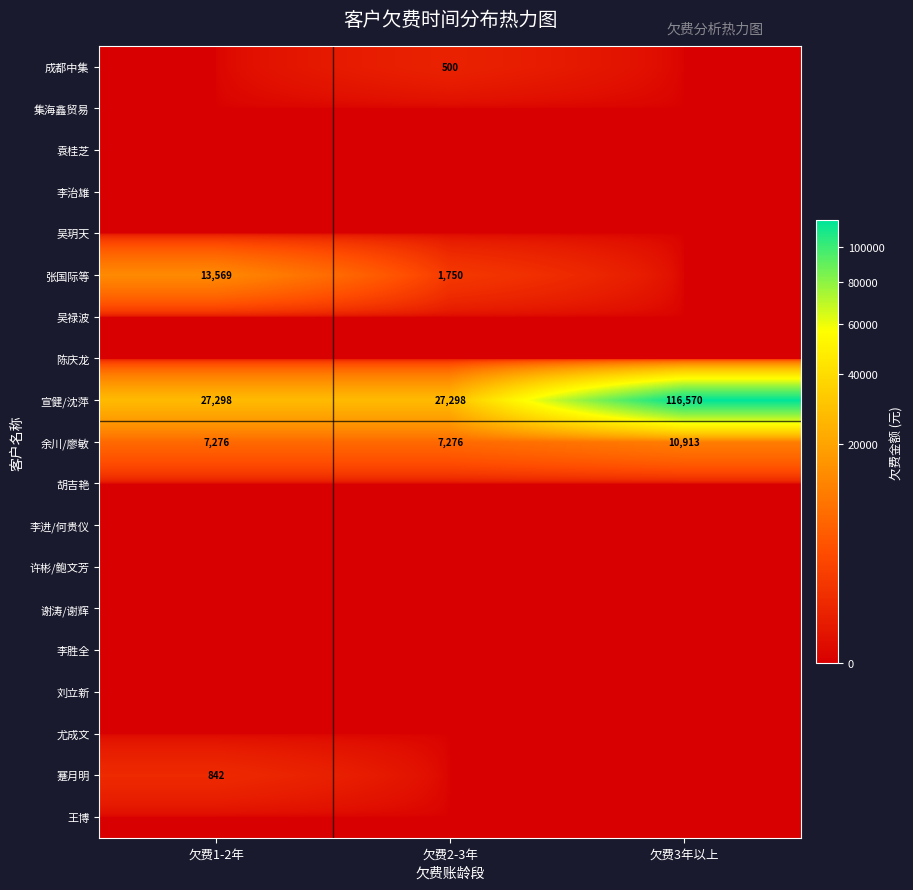

The value of 余川/廖敏 at 欠费1-2年 is 9630. True or false?

False